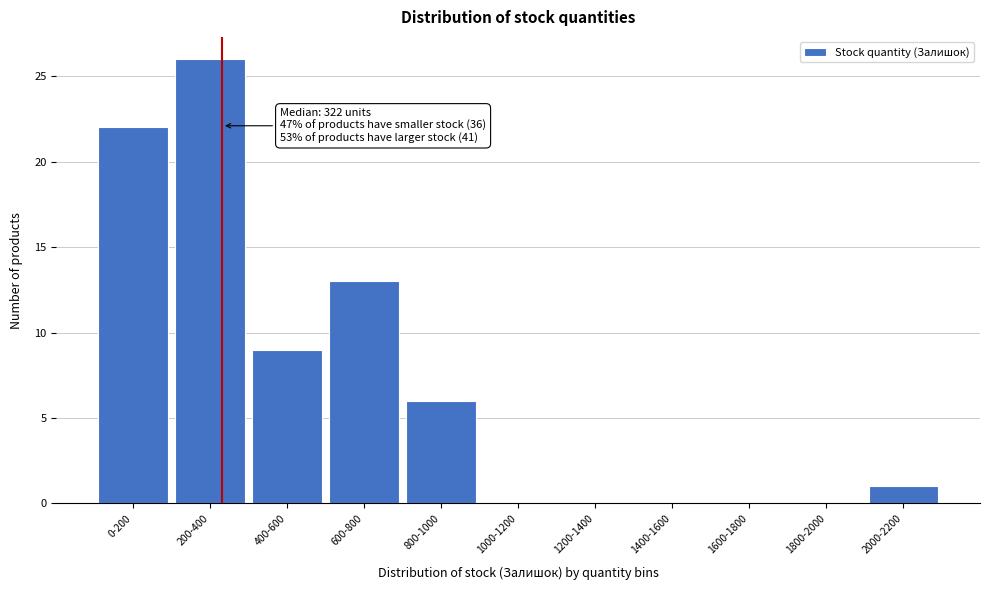

What is the sum of the values at 800-1000 and 1400-1600?

6